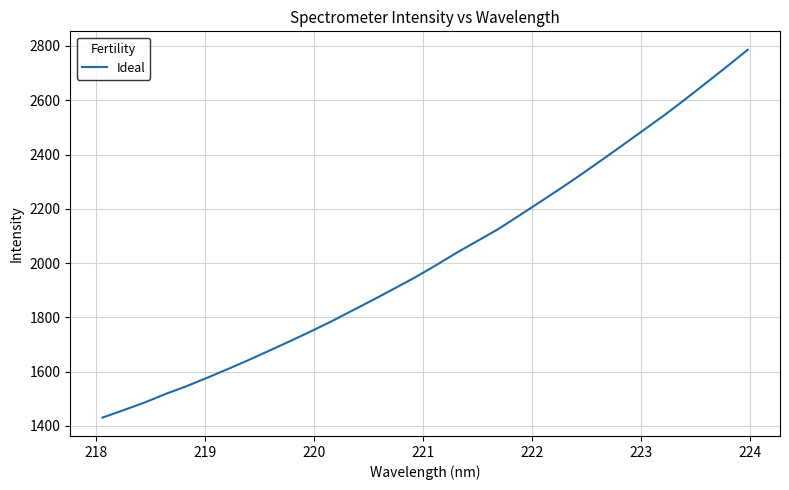

What is the difference between the maximum and minimum values?

1355.6